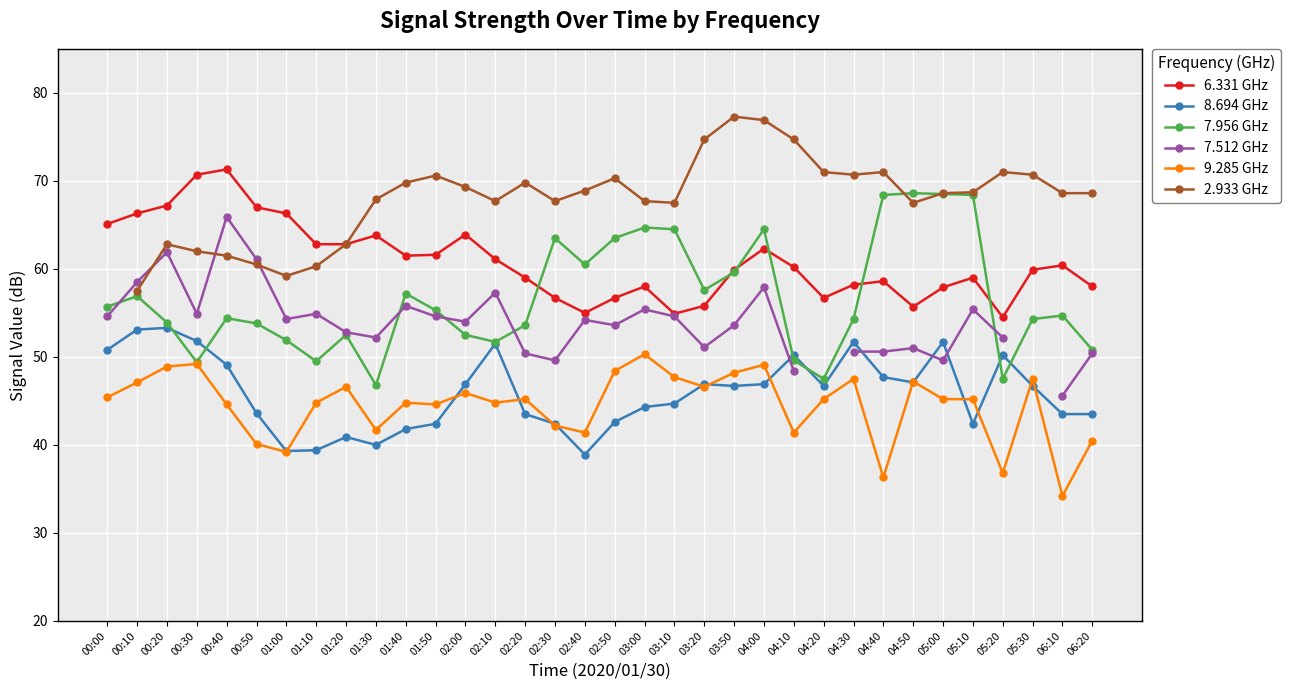

What position from the left is 05:00?

29